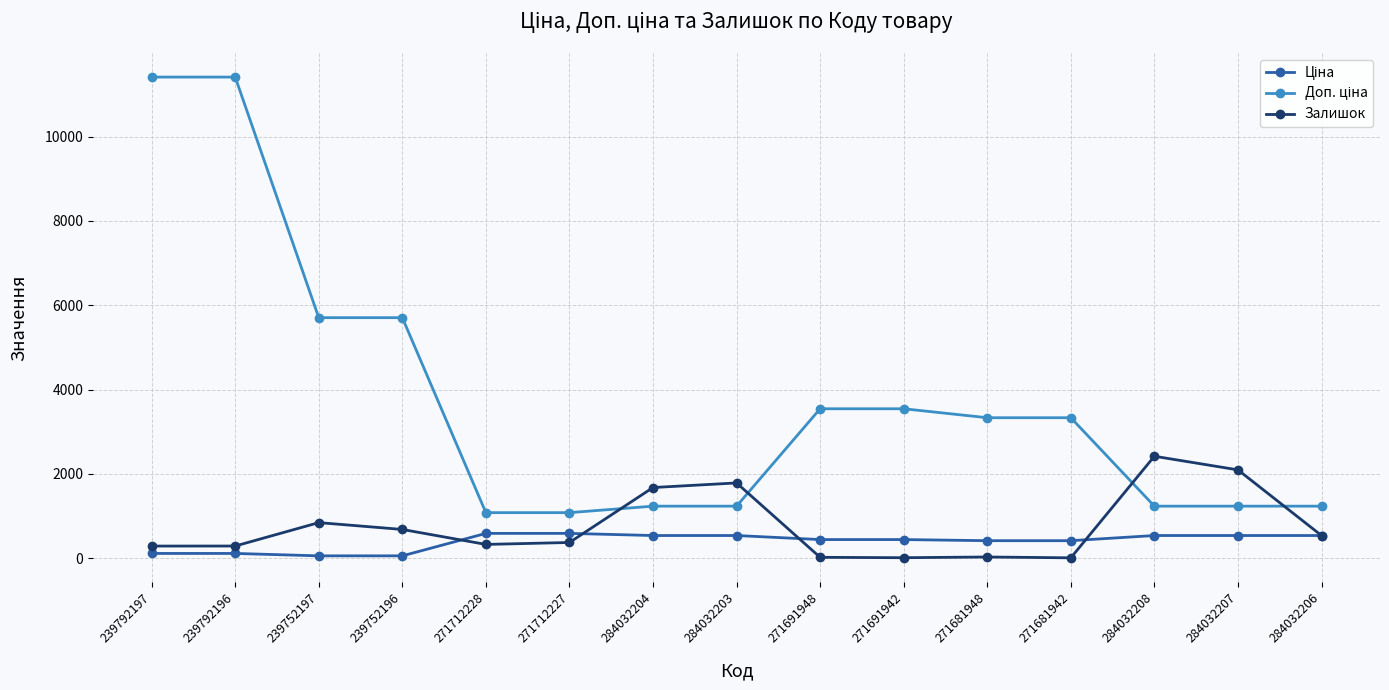

Does the chart have visible grid lines?

Yes